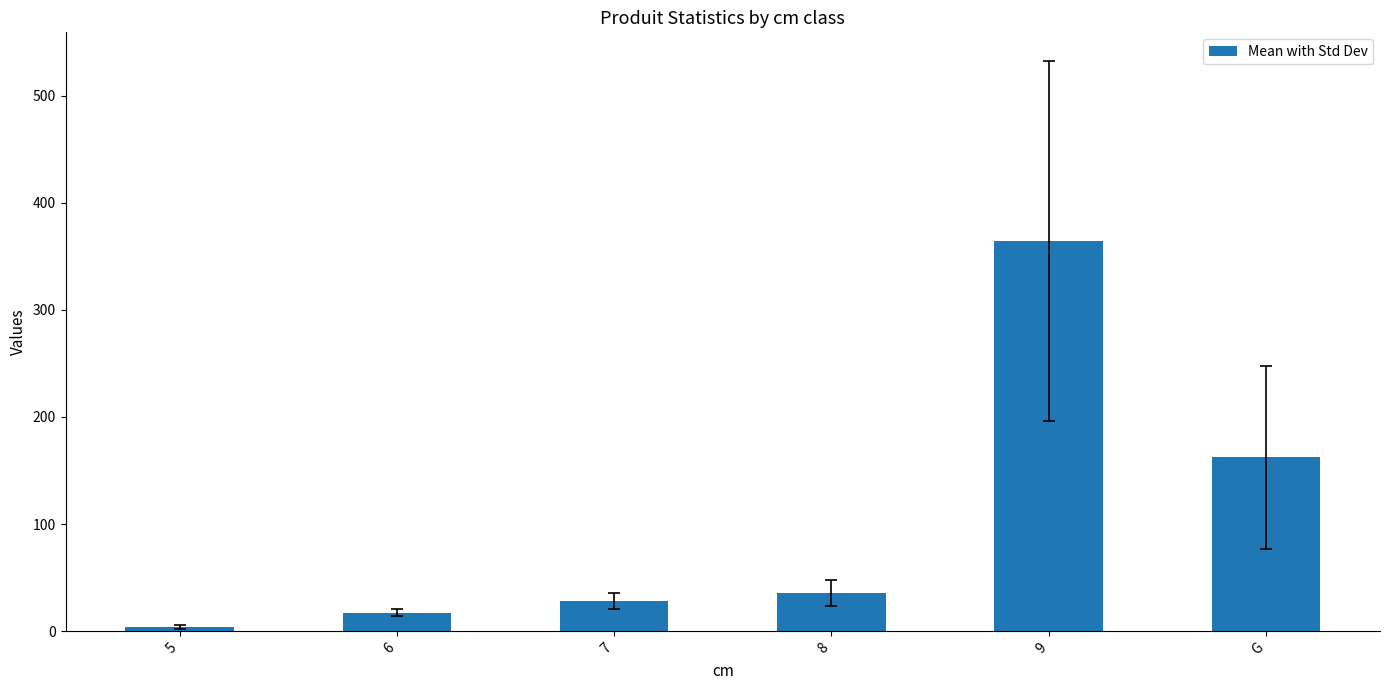

Are the bars horizontal?

No